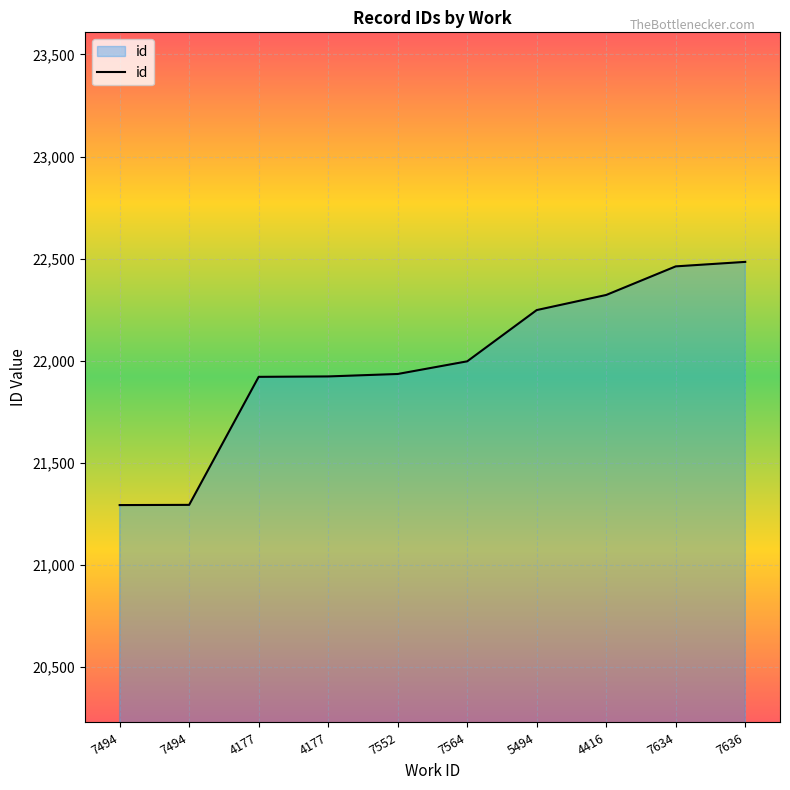

How many lines are shown in the chart?

1